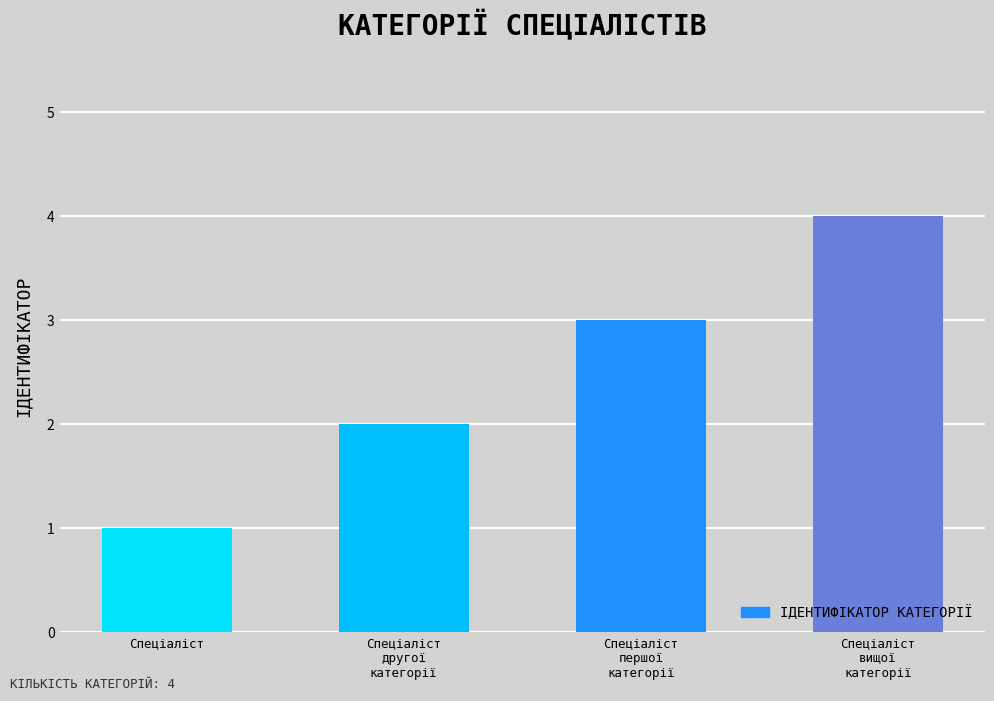

List the labels in order of value, smallest first.

Спеціаліст, Спеціаліст
другої
категорії, Спеціаліст
першої
категорії, Спеціаліст
вищої
категорії